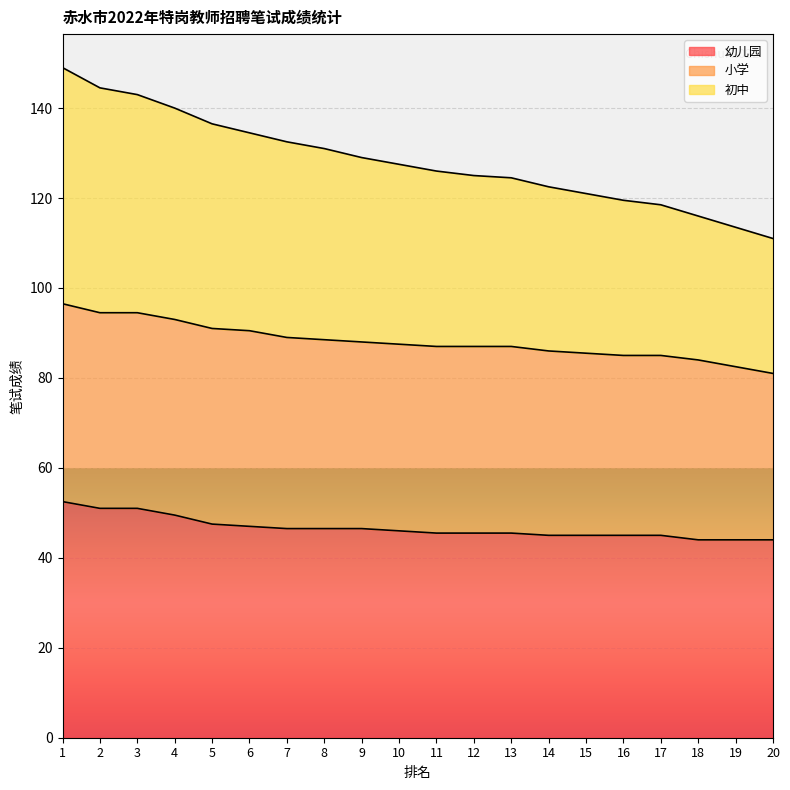

Where does the 幼儿园 series first go above 46?

1